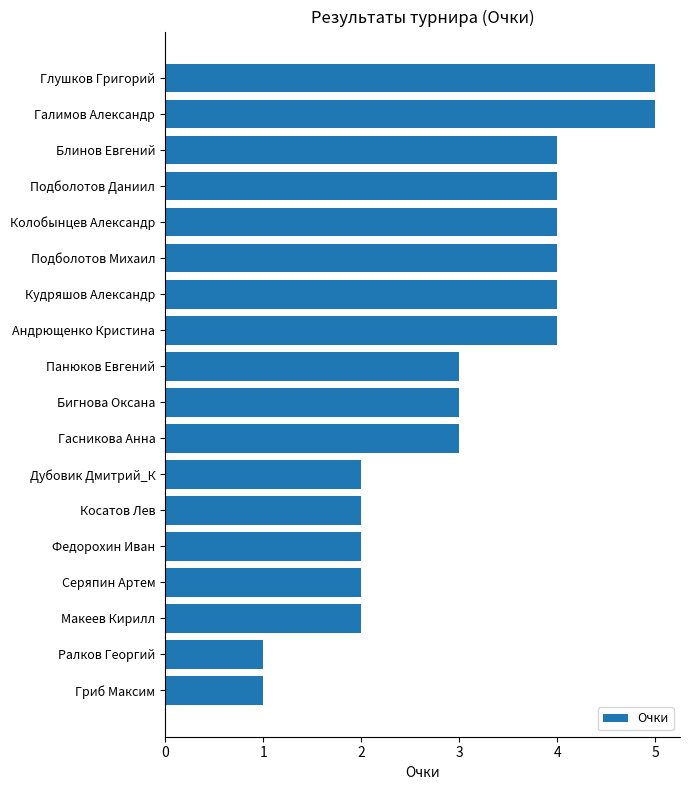

Reading top to bottom, list all the values displayed in this chart.

5	5	4	4	4	4	4	4	3	3	3	2	2	2	2	2	1	1